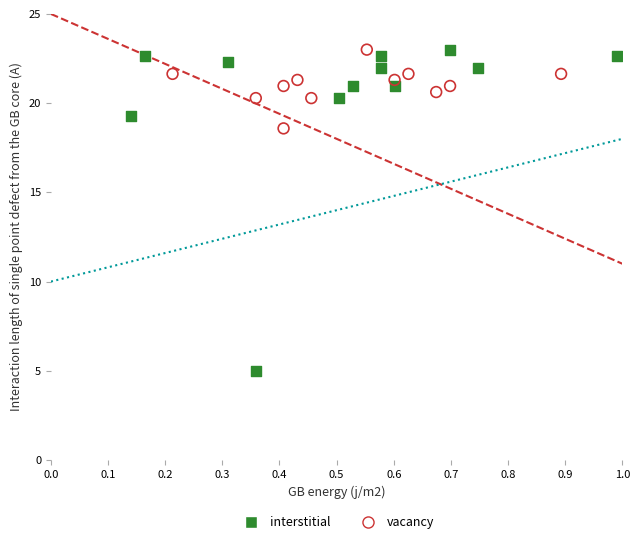

Which series contains the lowest Y value?

interstitial